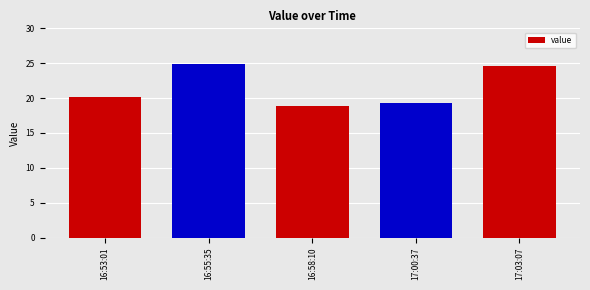

True or false: the data shows 37.7 at 16:55:35.

False